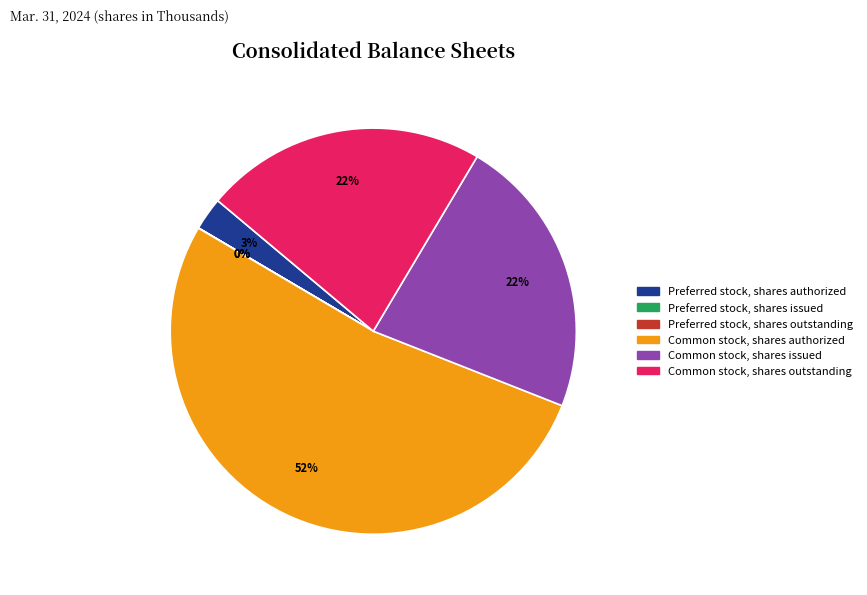

Approximately how many times larger is the value at Common stock, shares outstanding compared to Common stock, shares issued?

1.0